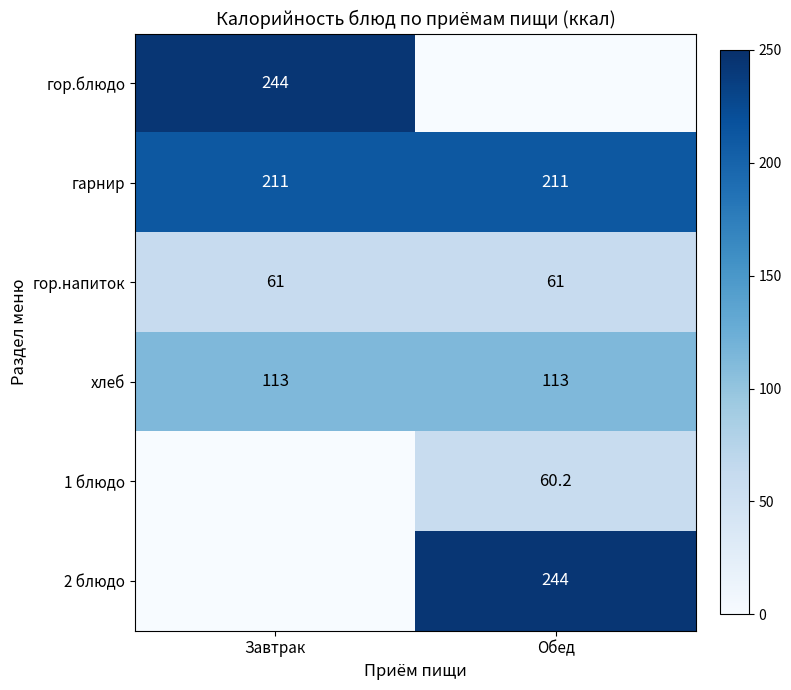

At which category does the chart reach its peak across all series?

Завтрак